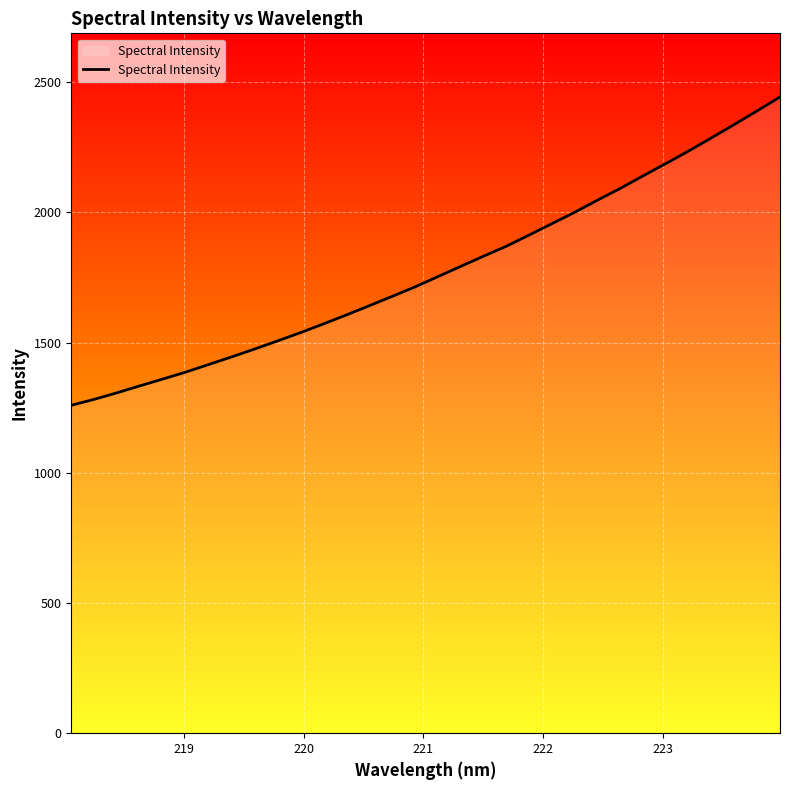

How many values are below 1752?

16